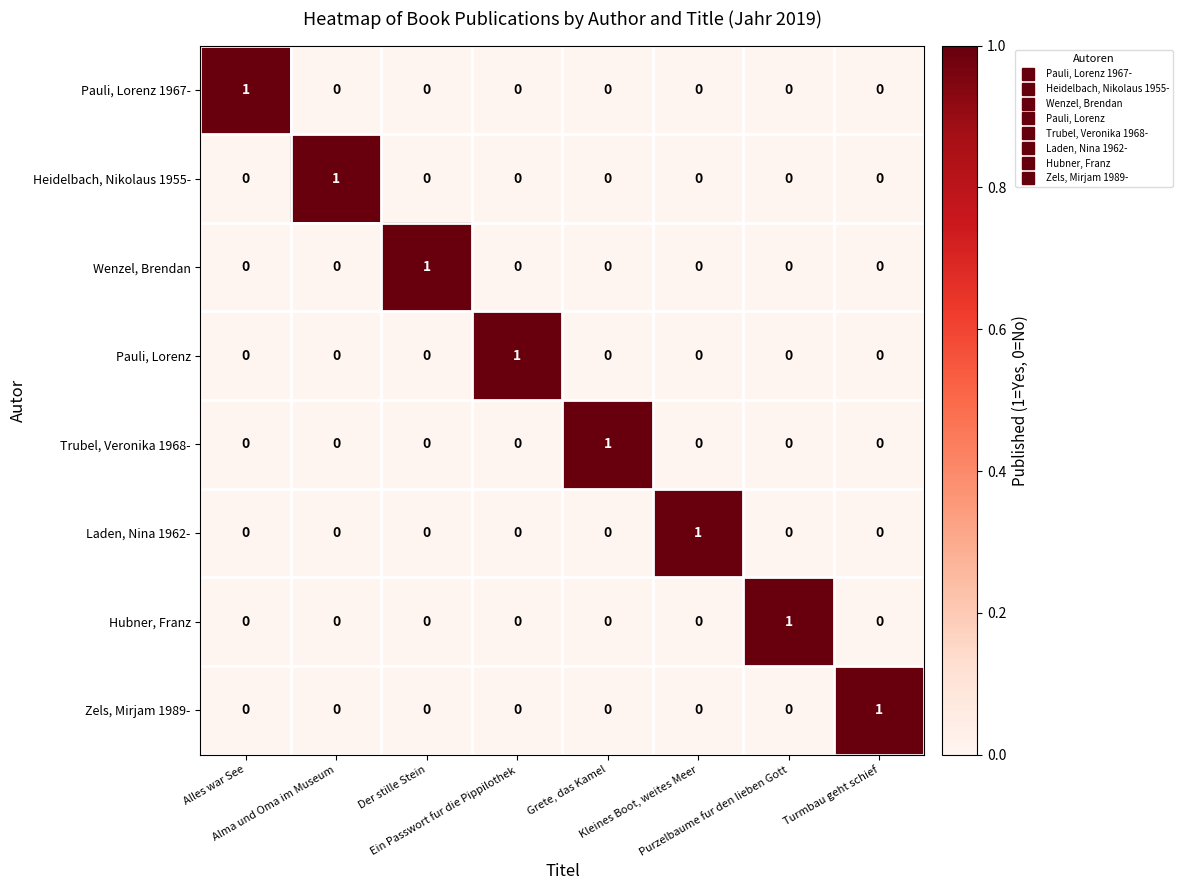

At how many categories does at least one series exceed 0?

8